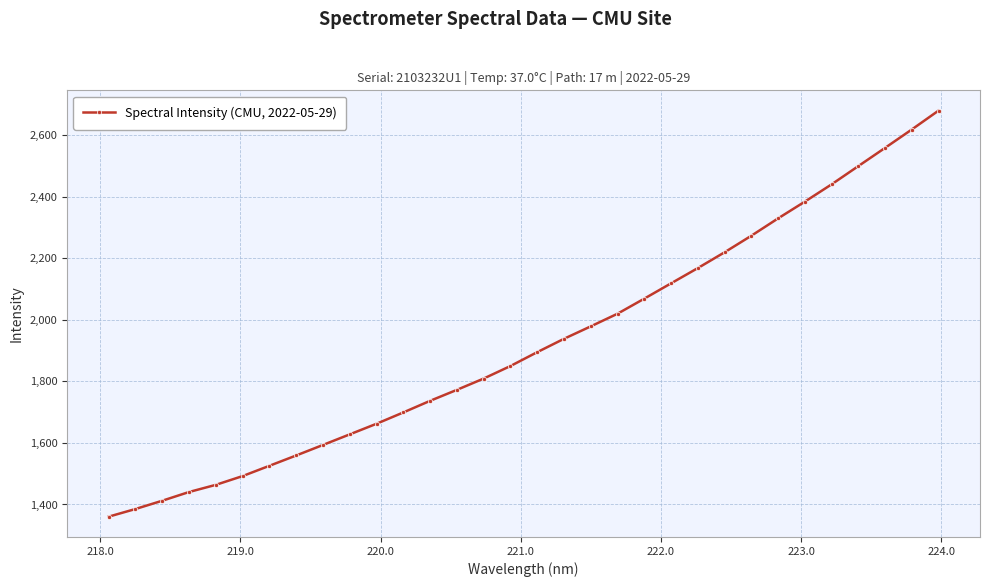

What is the sum of all values?

61582.9